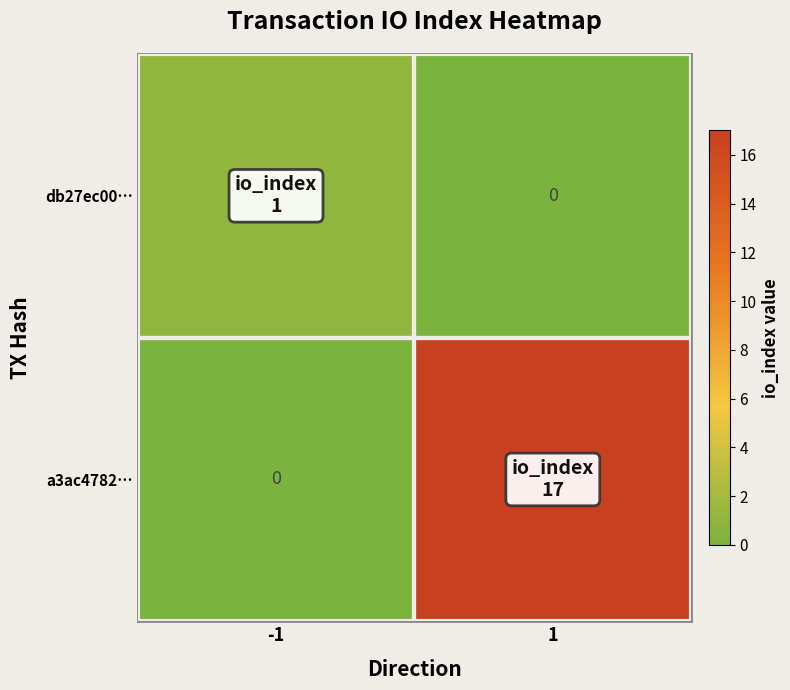

How many values in db27ec00… are above zero?

1